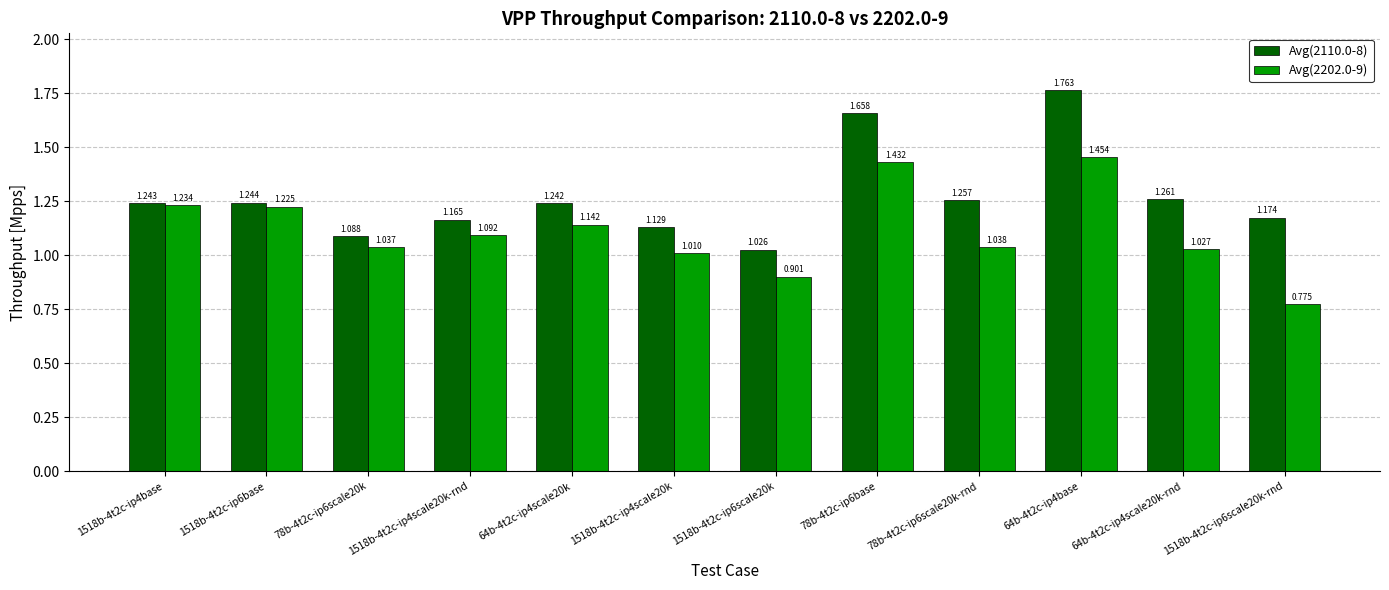

How many data points in Avg(2202.0-9) are less than 1?

2